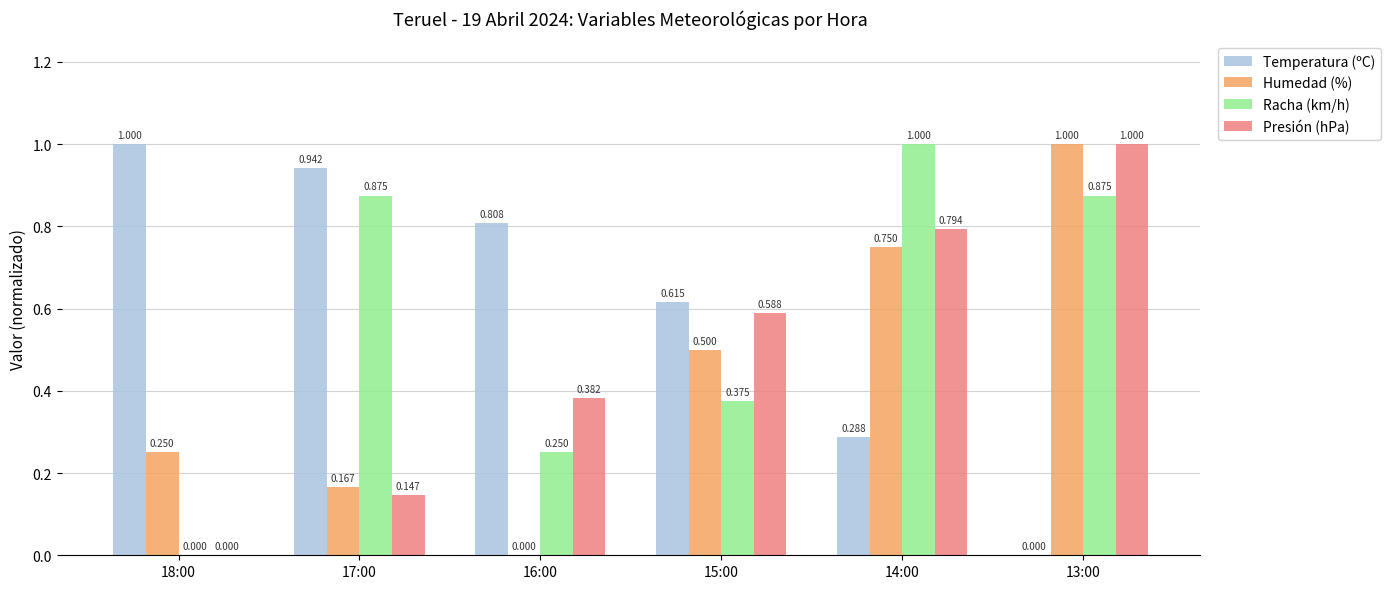

Is the value of Humedad (%) at 13:00 greater than the value of Temperatura (ºC) at 13:00?

Yes